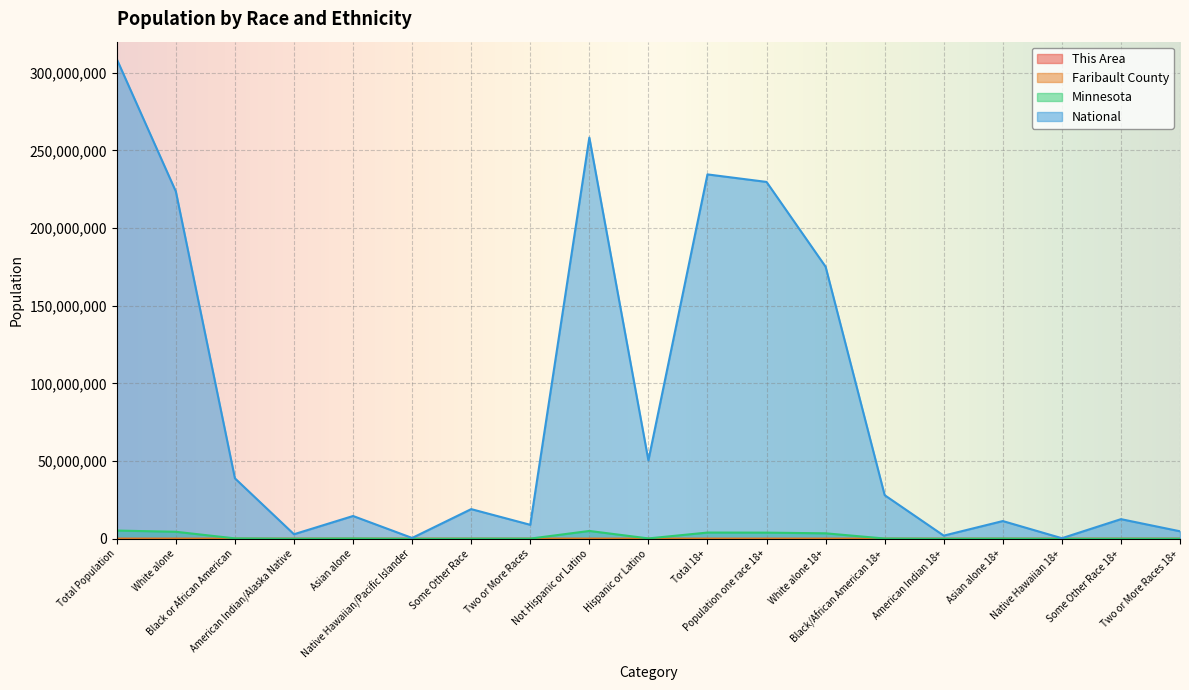

How many interior local valleys does the Faribault County series have?

6